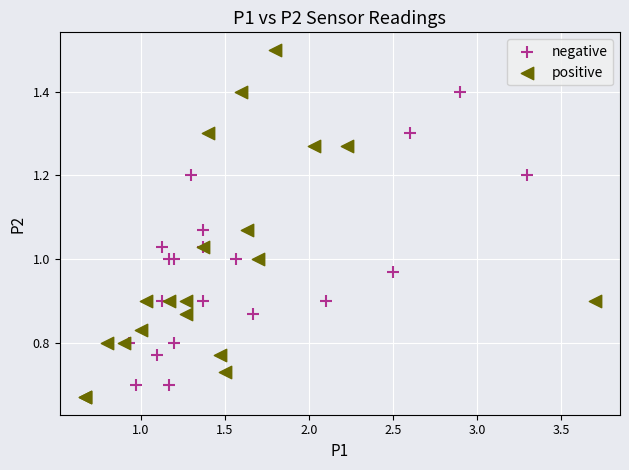

What are all the series names shown in the legend?

negative, positive